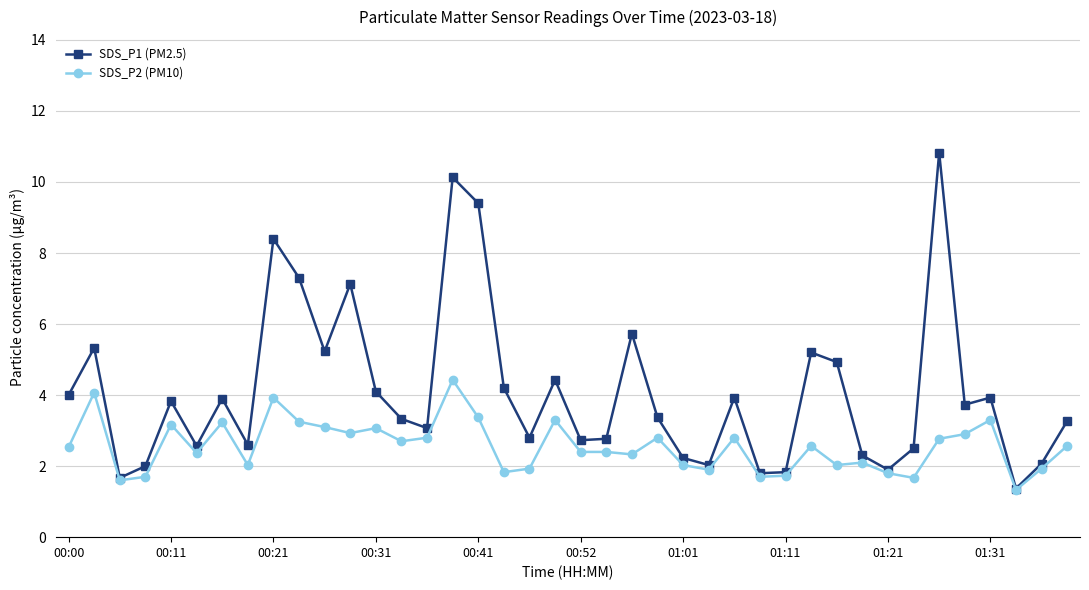

True or false: SDS_P1 (PM2.5) has more than 1 interior local peaks.

True